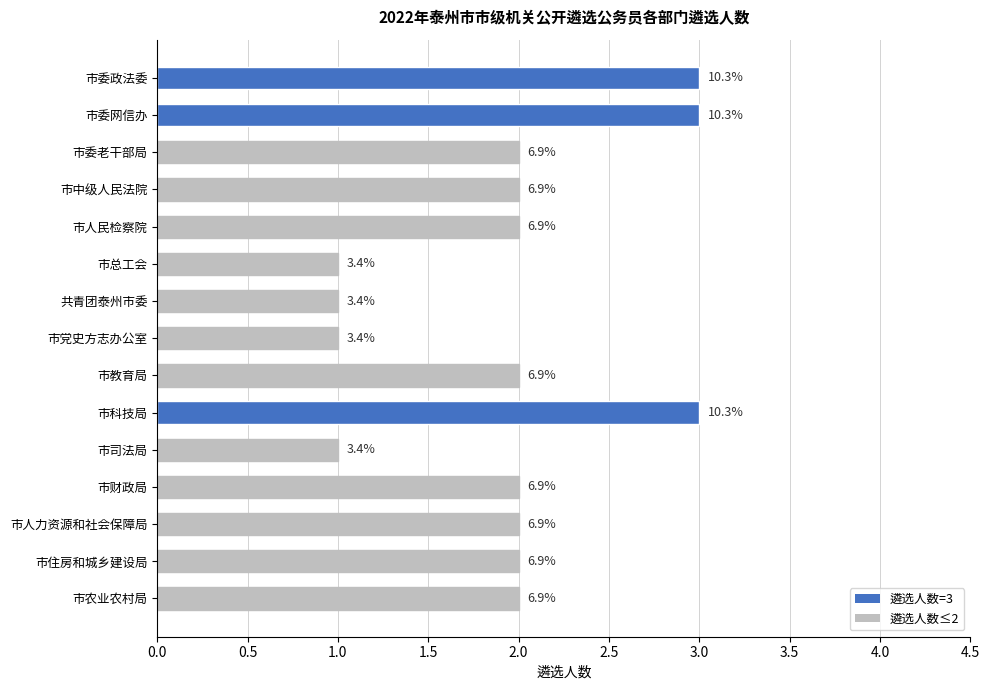

Does the chart contain stacked bars?

No